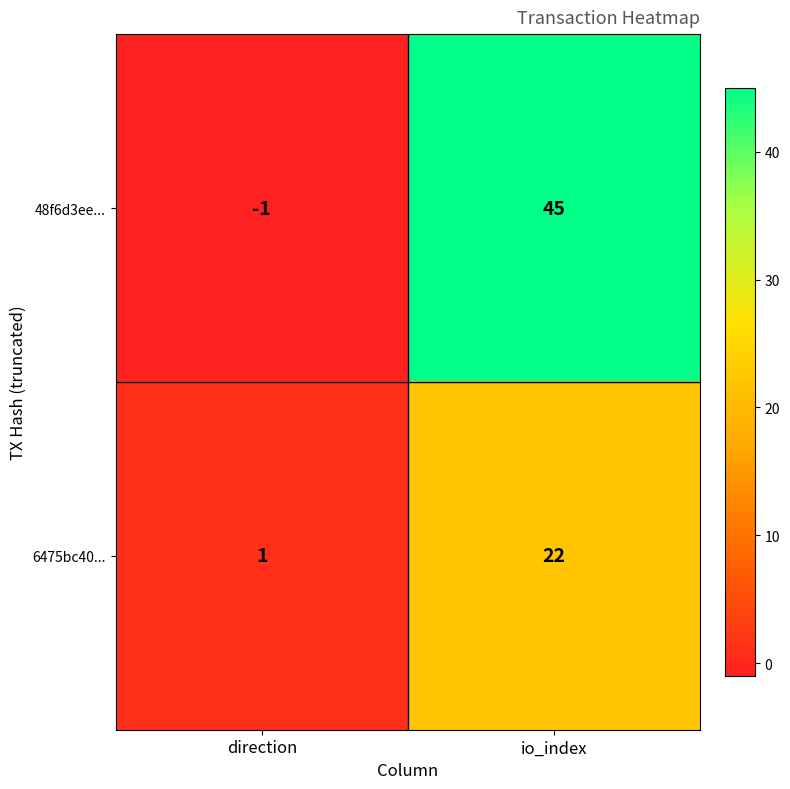

At which label is 6475bc40... closest to 11?

direction